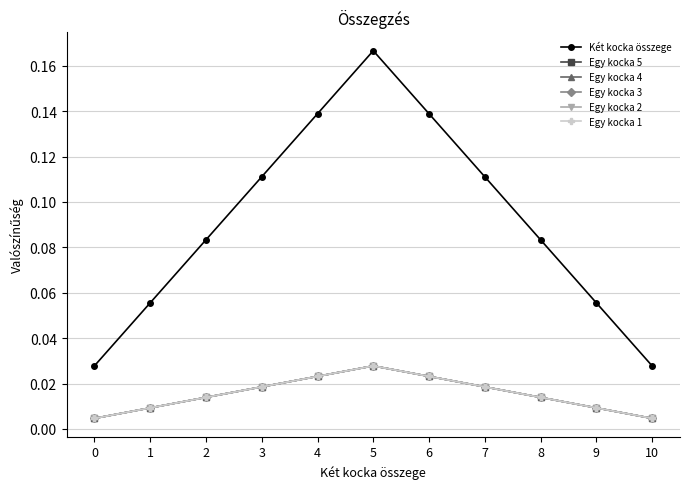

At which category does Egy kocka 4 reach its first local peak?

5